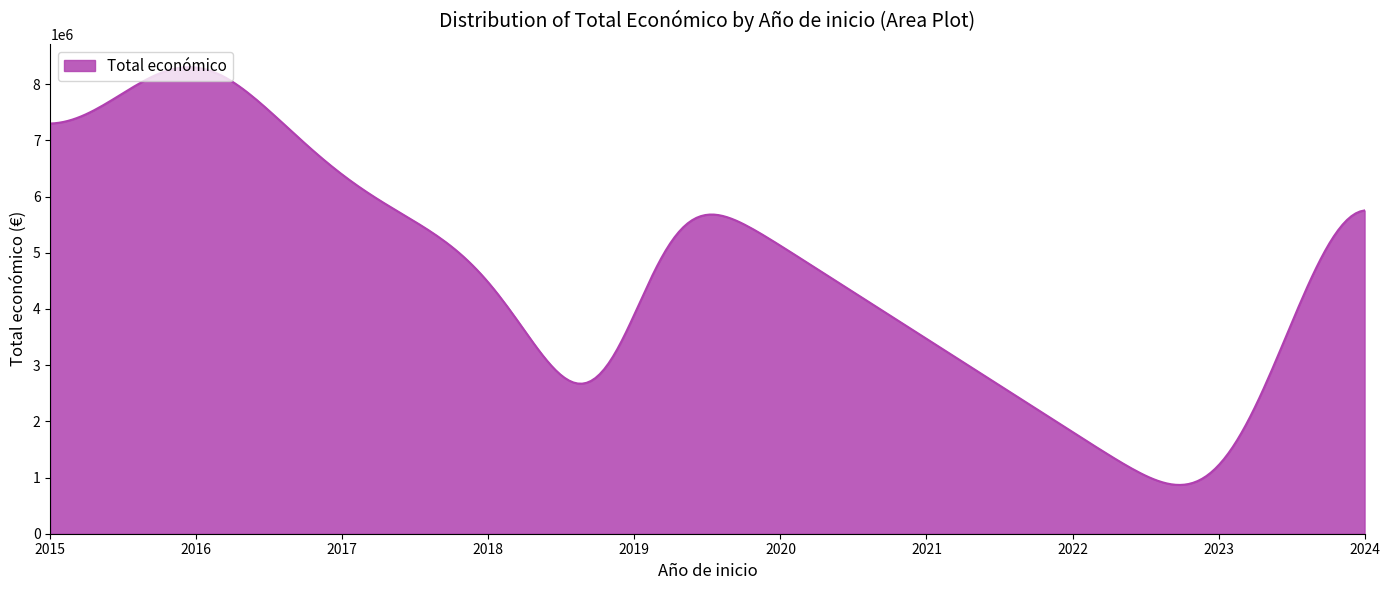

What is the smallest value displayed?

868196.9